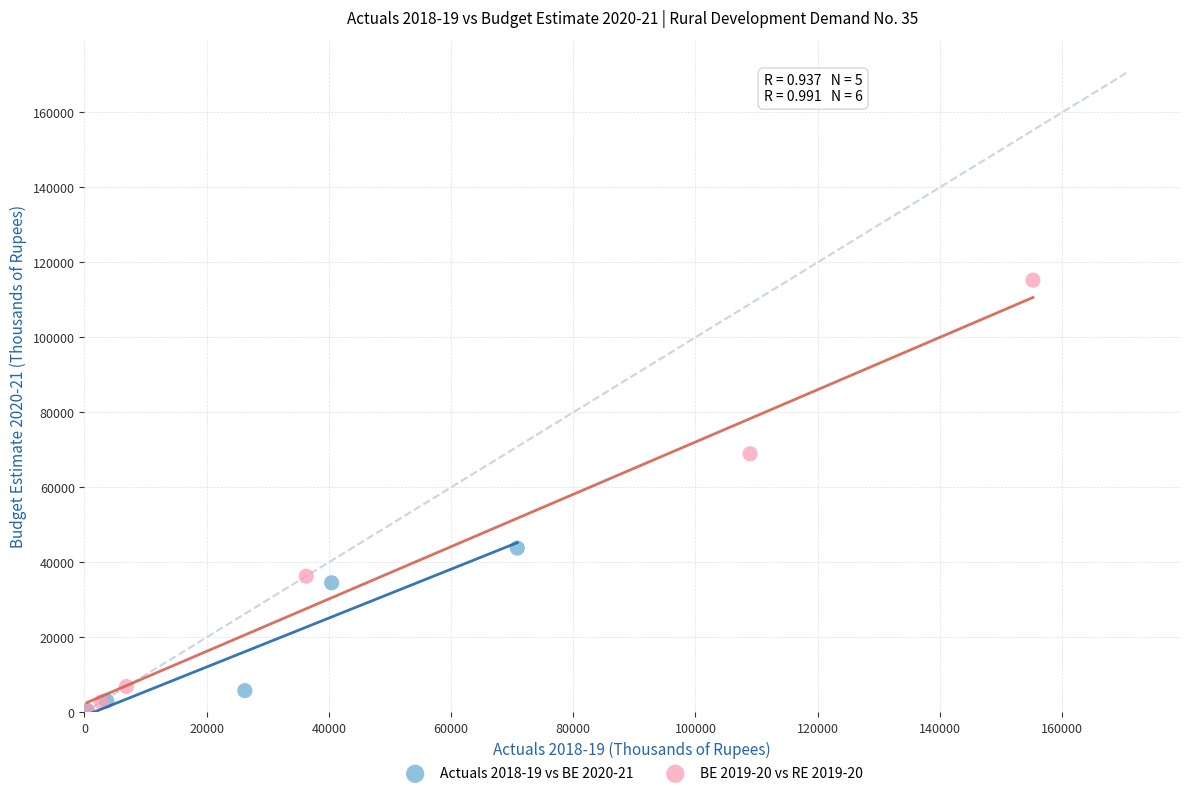

Which series has the widest spread of Y values?

BE 2019-20 vs RE 2019-20